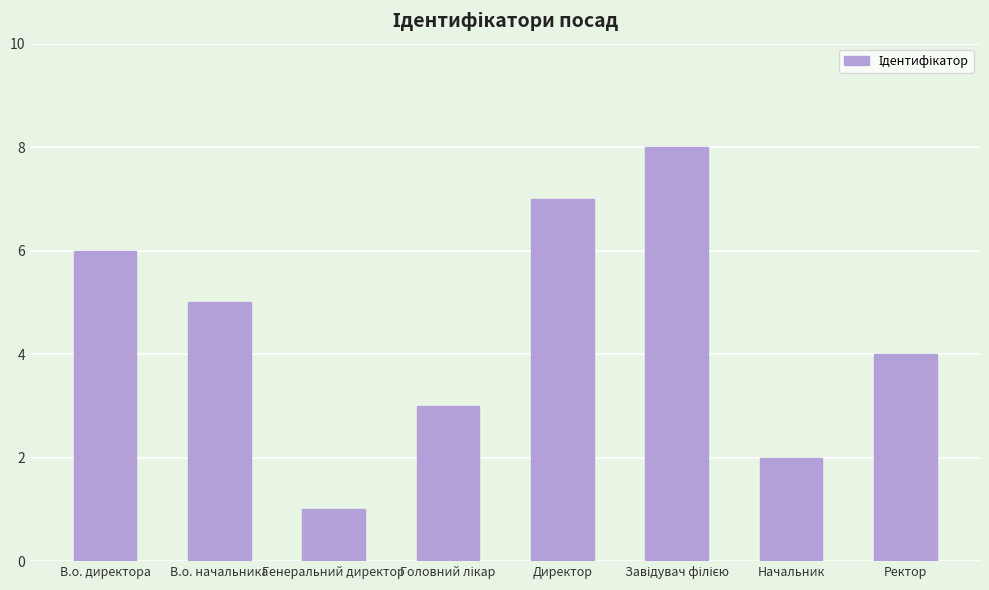

What is the change in value from Генеральний директор to Ректор?

+3